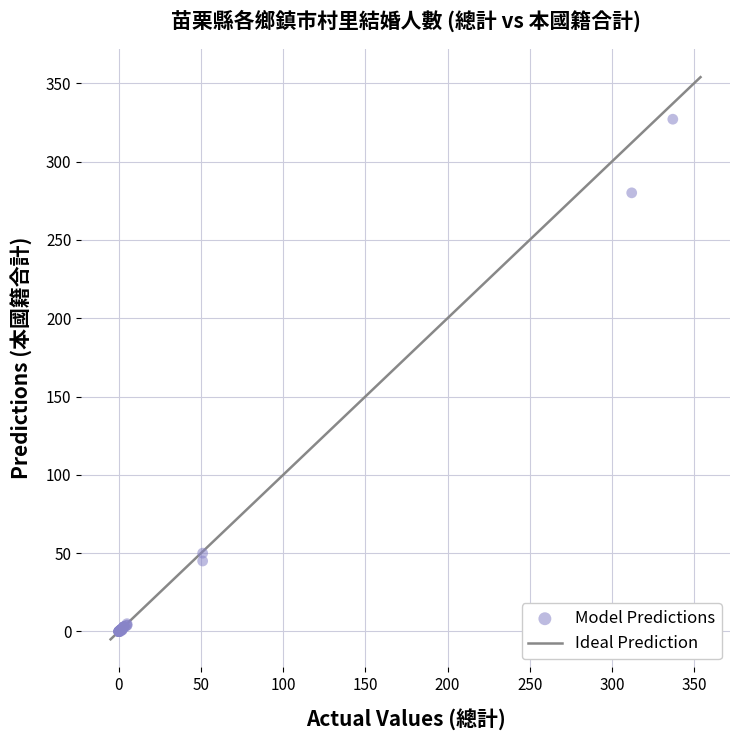

What Y value in the scatter plot is closest to 163?

50